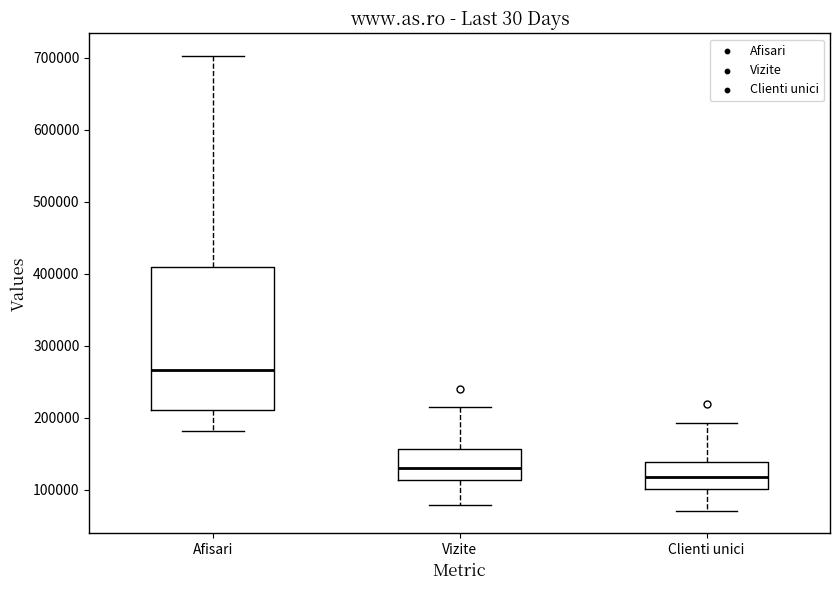

Reading left to right, read every box against the y-axis: the position of its median line, the range the box covers, and the ends of its whiskers. The values are not printed on the chart, so give them approximately, as read against the axis.

Afisari: median 270000, box 210000 to 410000, whiskers 180000 to 700000
Vizite: median 130000, box 110000 to 160000, whiskers 80000 to 210000
Clienti unici: median 120000, box 100000 to 140000, whiskers 70000 to 190000